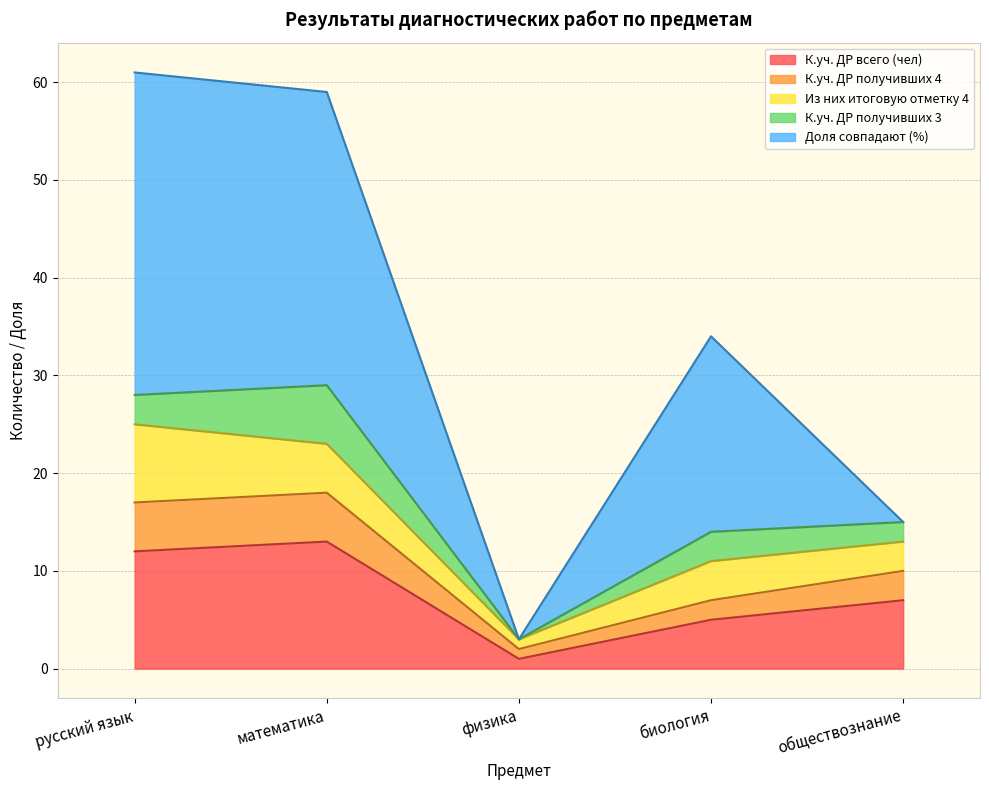

Count the К.уч. ДР получивших 4 values in the range 2 to 5.

4